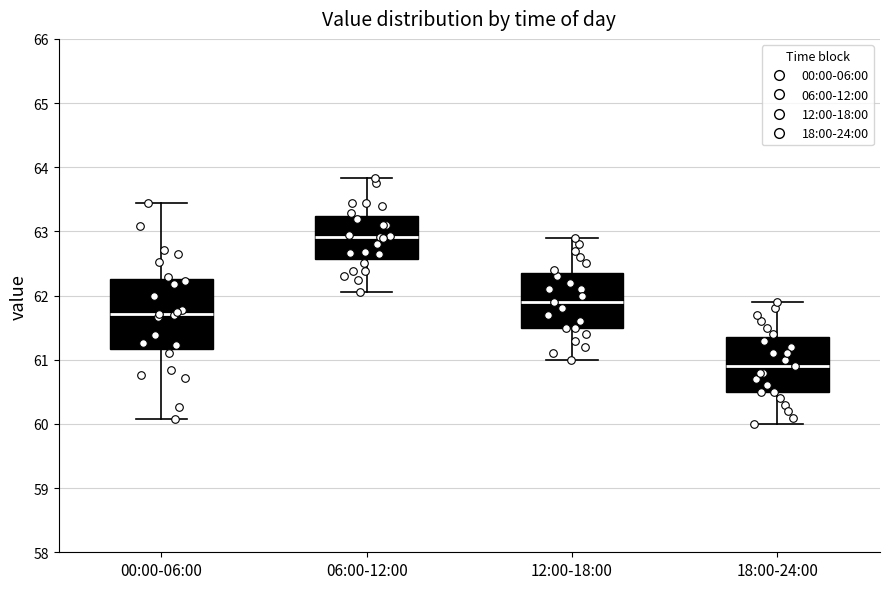

Which box's median line is the lowest?

18:00-24:00